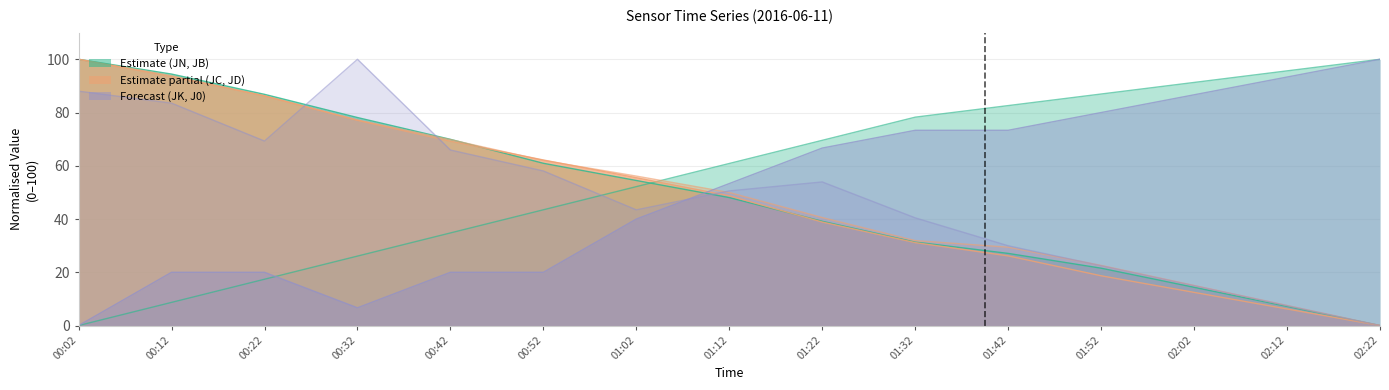

How many values in the JB series exceed 48?

8